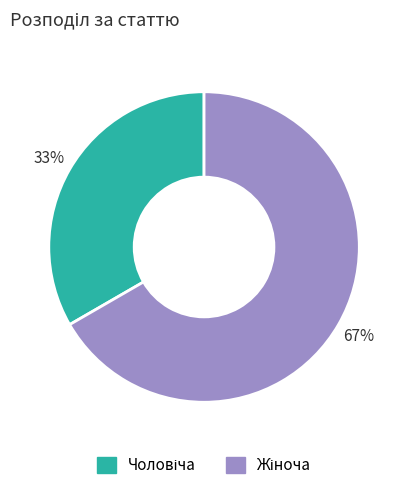

To the nearest percent, what is the average slice percentage?

50%